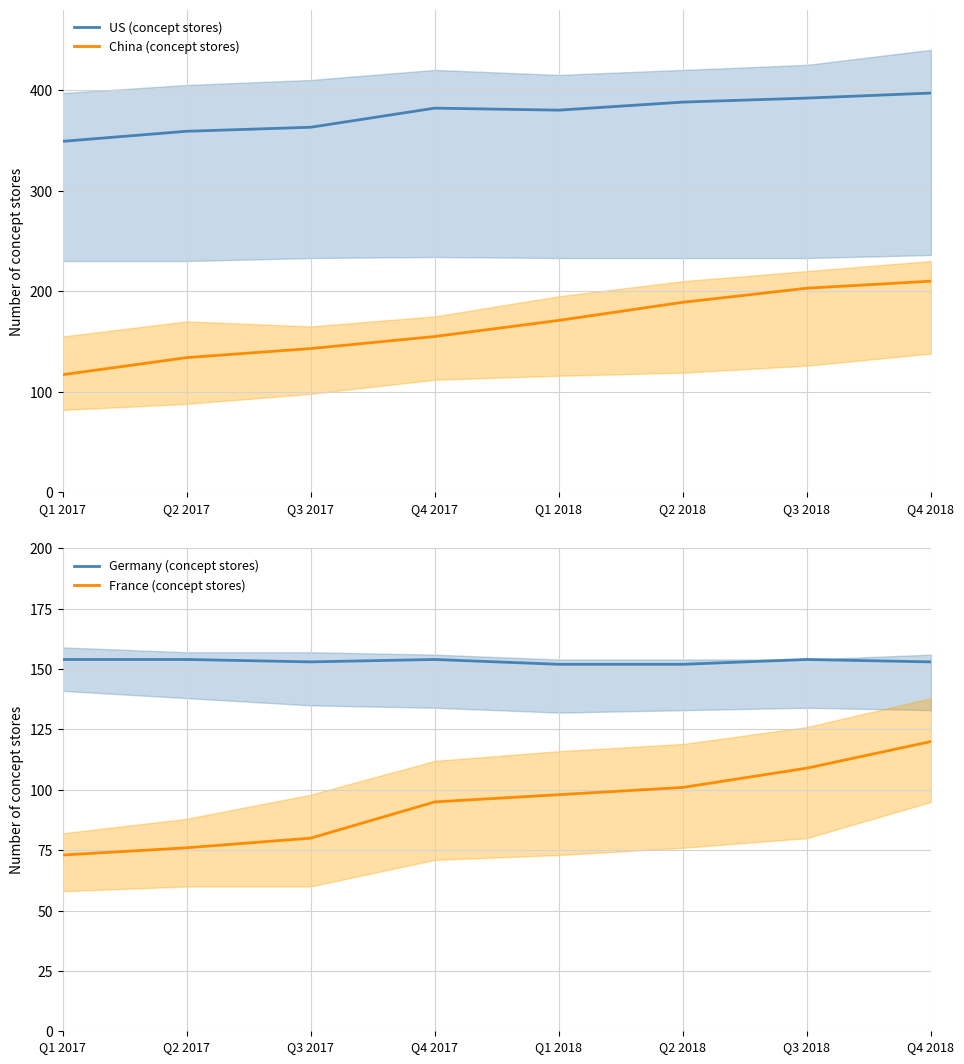

What is the label of the 4th point from the right?

Q1 2018